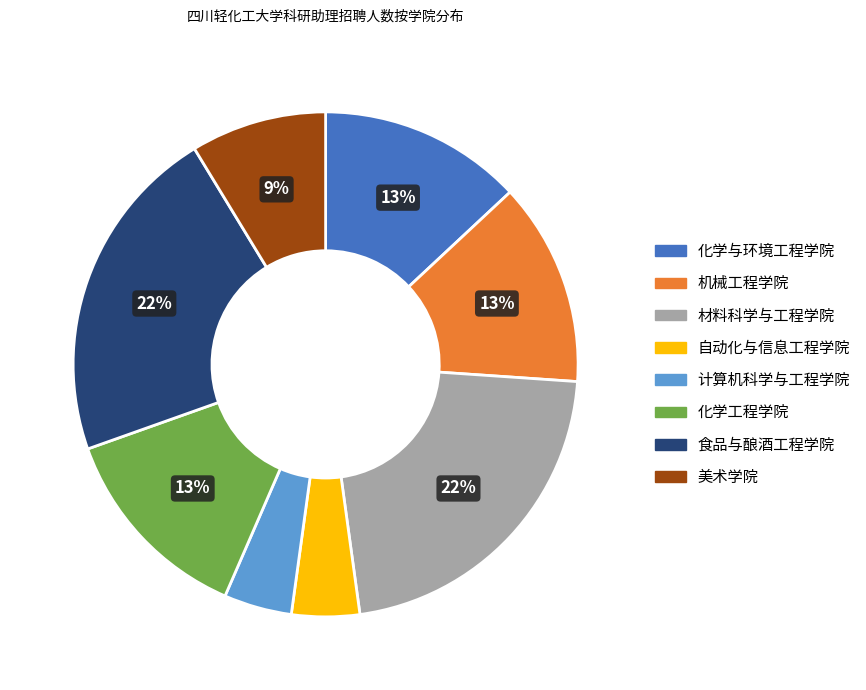

How many slices are in this pie chart?

8